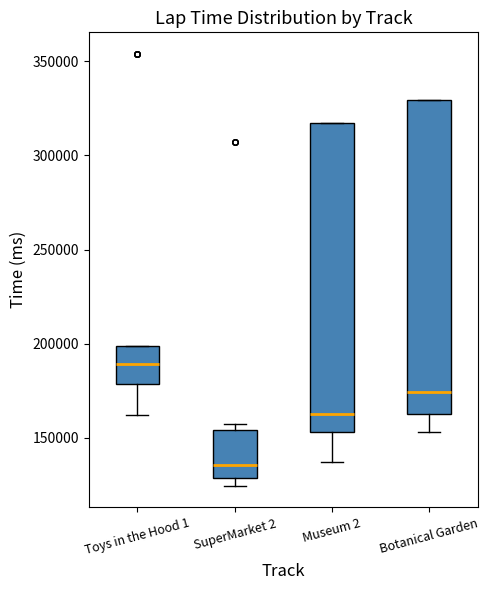

Reading left to right, transcribe this box plot: for each box, give where its median line is, the range the box spans, and where its two whiskers end, as read against the y-axis. The values are not printed on the chart, so give them approximately, as read against the axis.

Toys in the Hood 1: median 190000, box 180000 to 200000, whiskers 160000 to 200000
SuperMarket 2: median 135000, box 130000 to 155000, whiskers 125000 to 155000 (just above the box's upper edge)
Museum 2: median 165000, box 155000 to 315000, whiskers 135000 to 315000
Botanical Garden: median 175000, box 165000 to 330000, whiskers 155000 to 330000